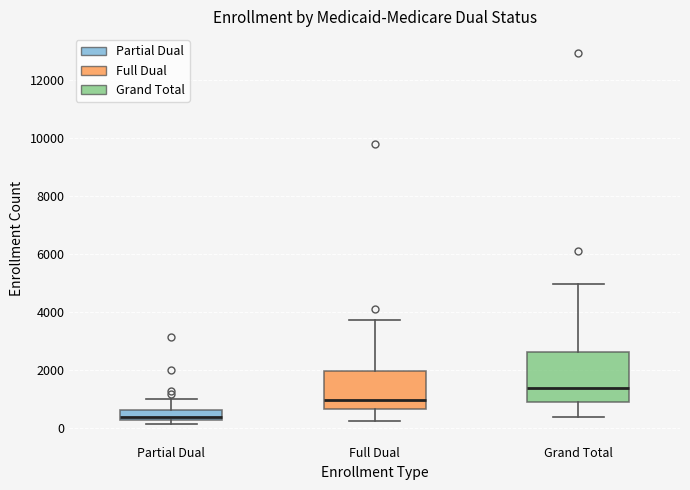

Reading left to right, transcribe this box plot: for each box, give where its median line is, the range the box spans, and where its two whiskers end, as read against the y-axis. The values are not printed on the chart, so give them approximately, as read against the axis.

Partial Dual: median 400, box 200 to 600, whiskers 200 (just below the box's lower edge) to 1000
Full Dual: median 1000, box 600 to 2000, whiskers 200 to 3800
Grand Total: median 1400, box 1000 to 2600, whiskers 400 to 5000